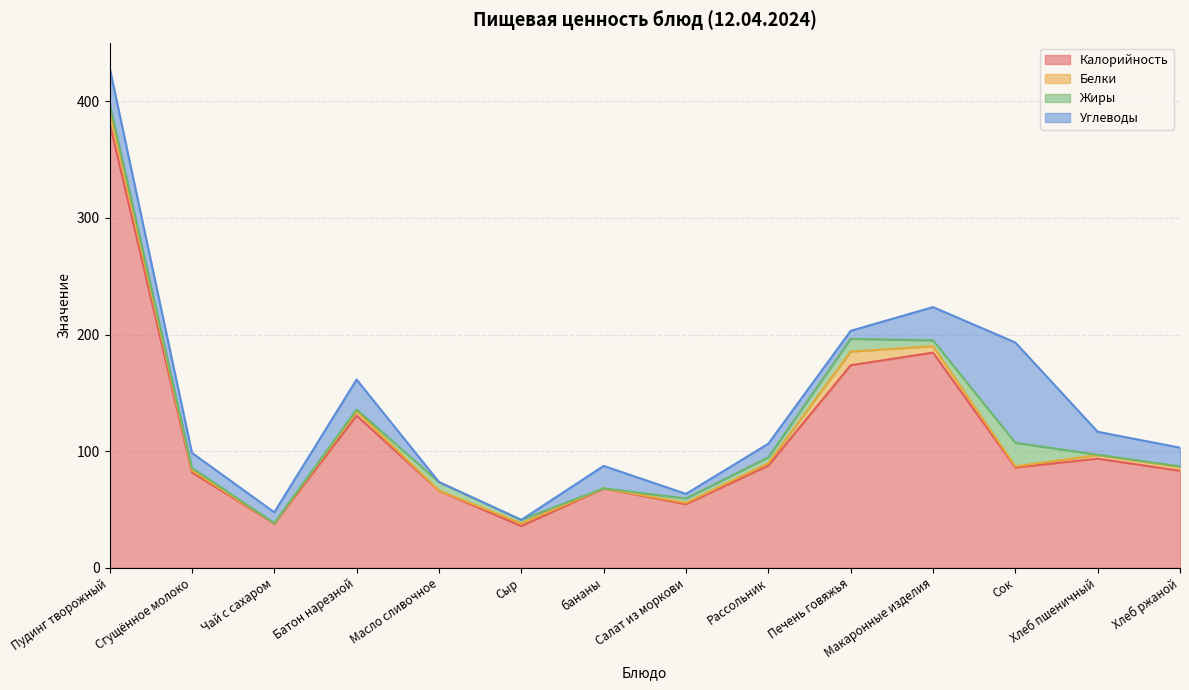

What is the average value of the Жиры series?

4.7